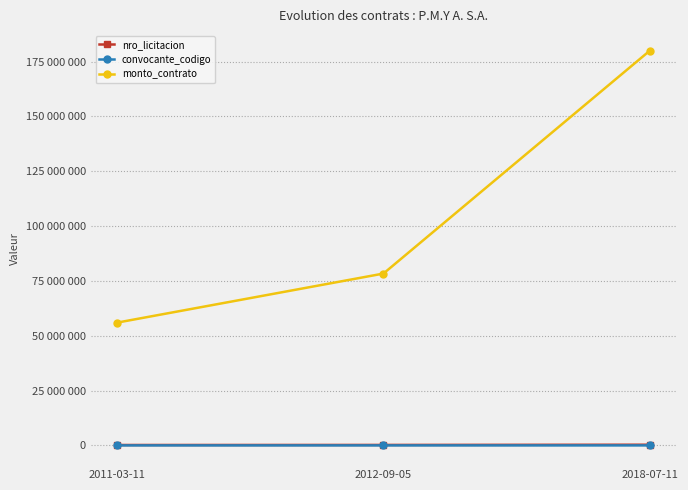

What are all the series names shown in the legend?

nro_licitacion, convocante_codigo, monto_contrato